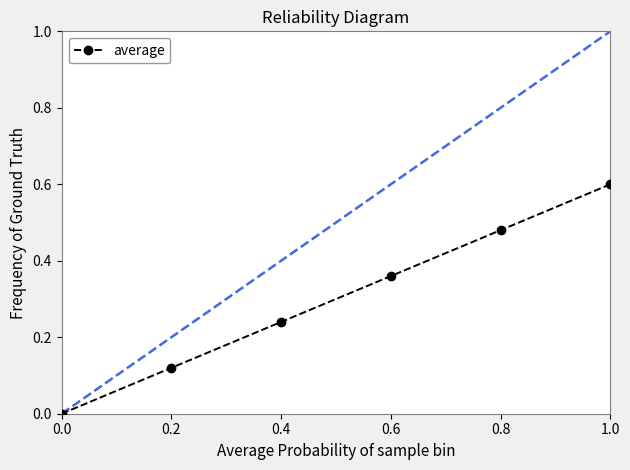

What position from the right is 0.8?

2